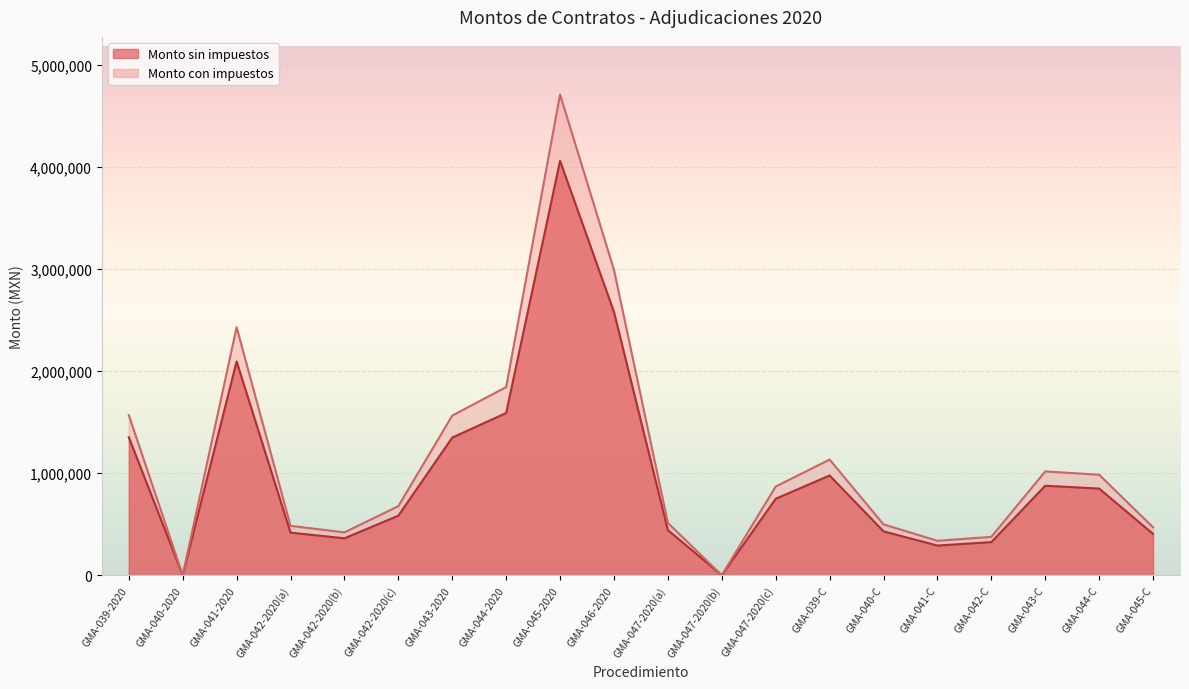

What is the sum of all Monto sin impuestos values?

19736995.2